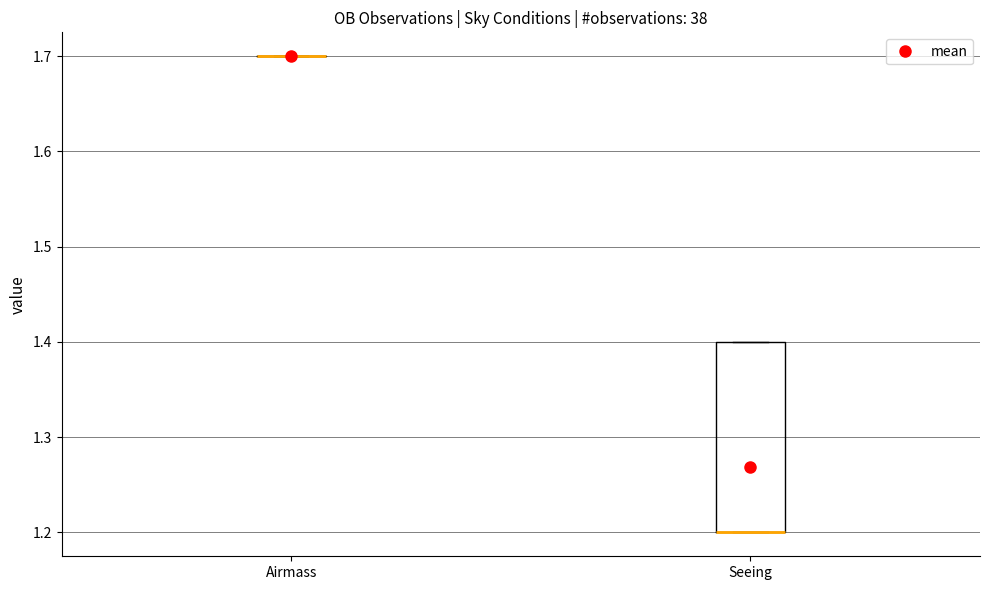

Comparing the boxes themselves (not the whiskers), which one is the tallest?

Seeing